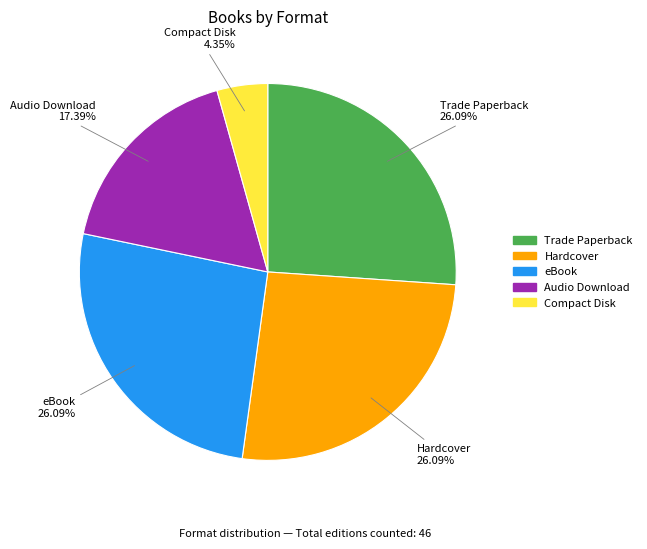

What is the ratio of the value at Hardcover to the value at eBook?

1.0